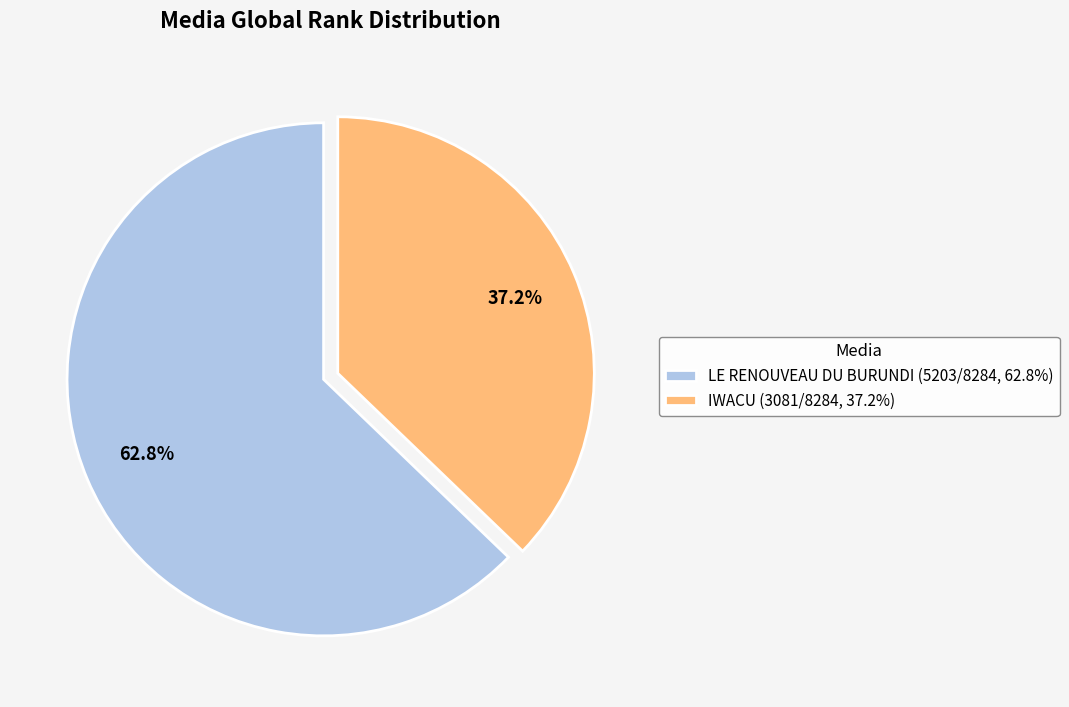

The LE RENOUVEAU DU BURUNDI slice represents 63% of the pie. True or false?

True